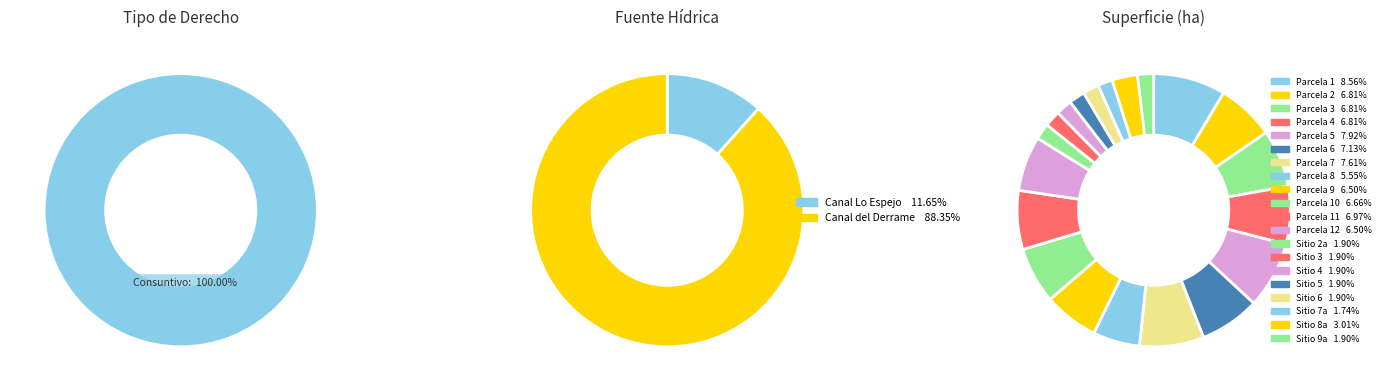

How many segments does this pie chart have?

20